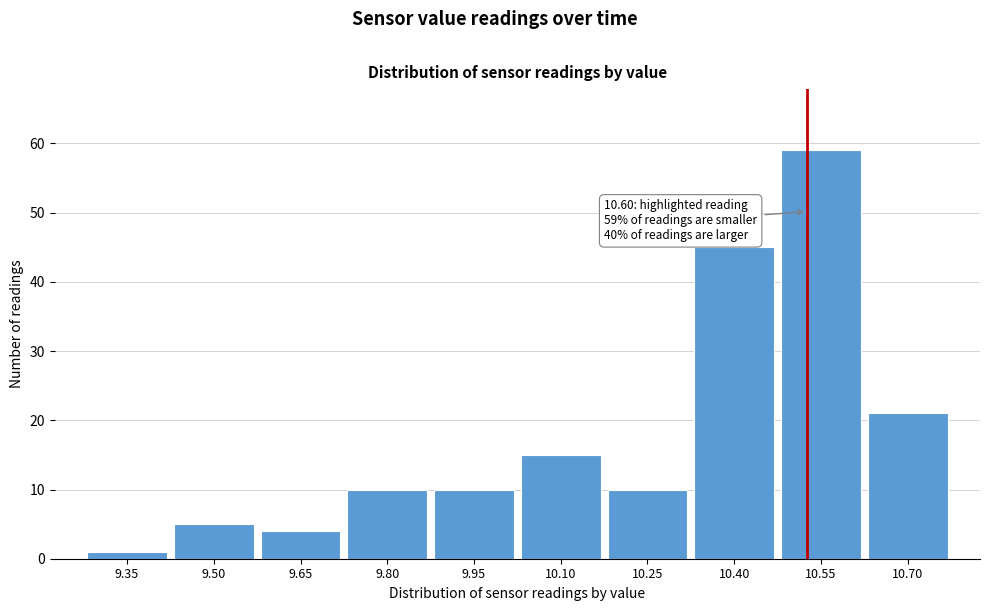

Reading left to right, list all the values displayed in this chart.

1	5	4	10	10	15	10	45	59	21